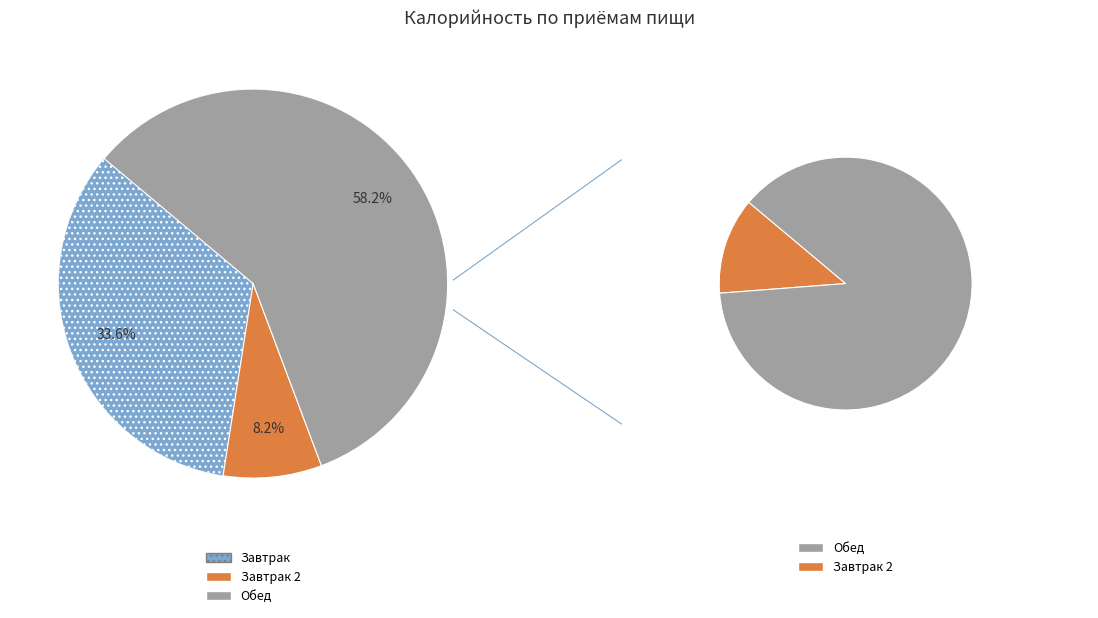

Rank the categories by value from lowest to highest.

Завтрак 2, Завтрак, Обед